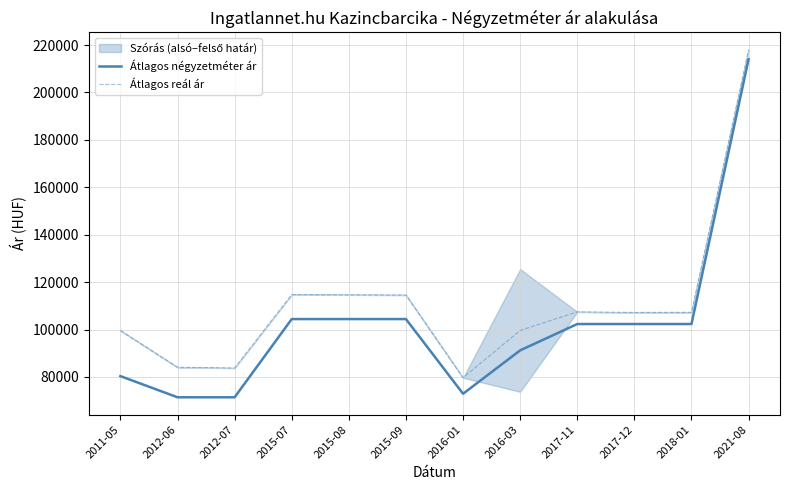

How many lines are shown in the chart?

2